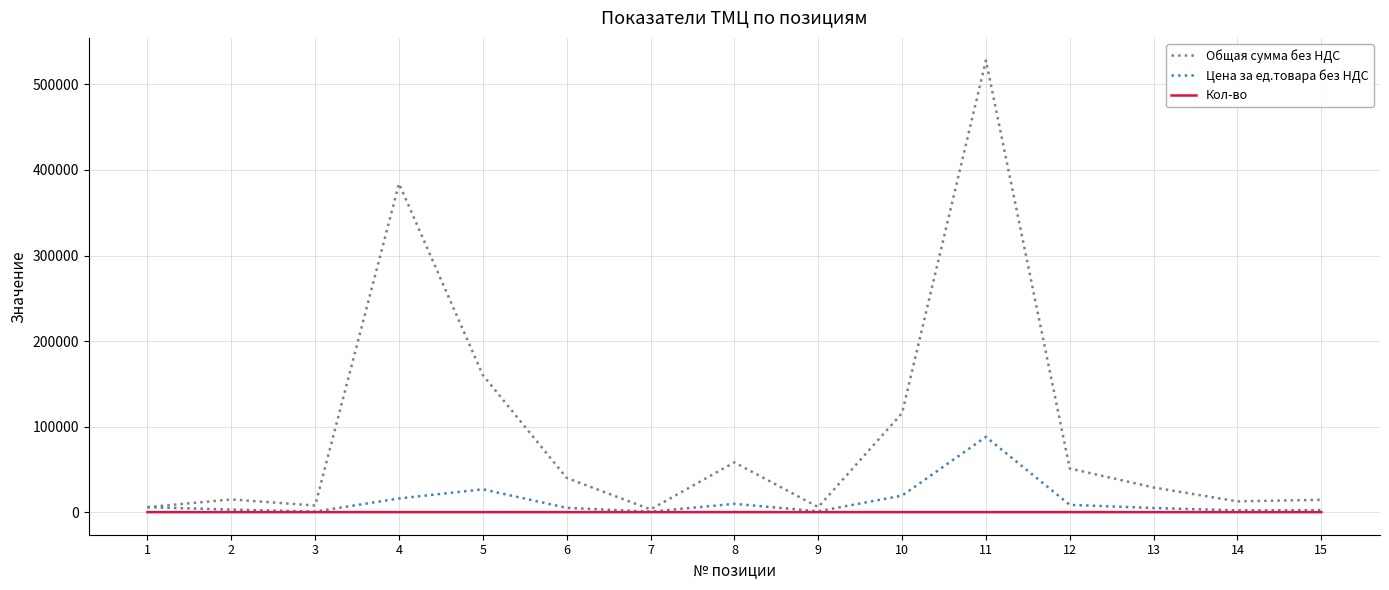

What is the difference between the second highest and second lowest values in the Общая сумма без НДС series?

378200